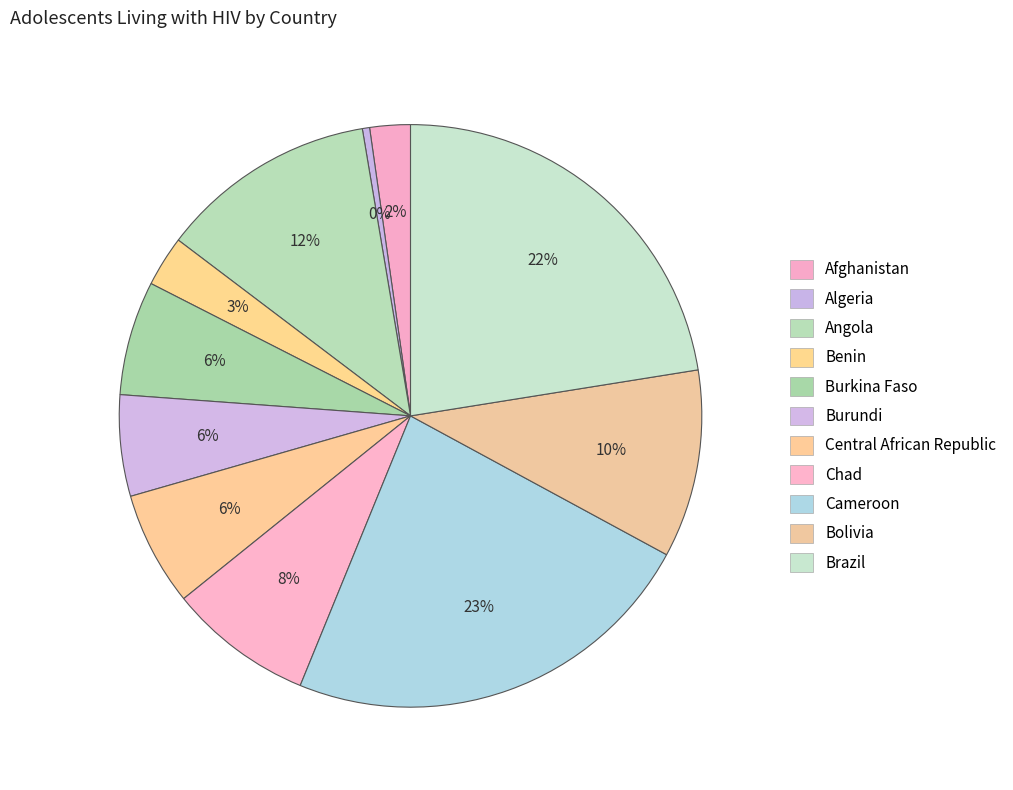

Do Burkina Faso and Afghanistan together represent more than half of the pie?

No